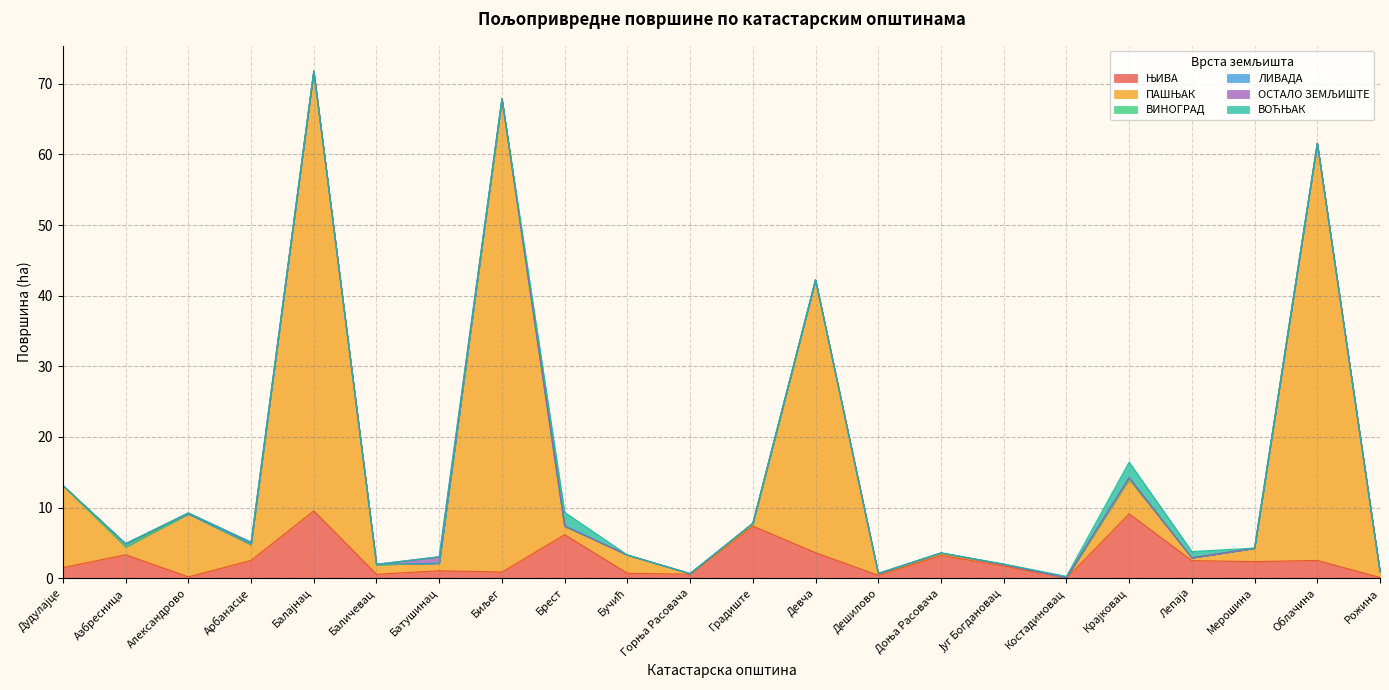

Which series ends up on top after the final intersection of ВИНОГРАД and ОСТАЛО ЗЕМЉИШТЕ?

ВИНОГРАД